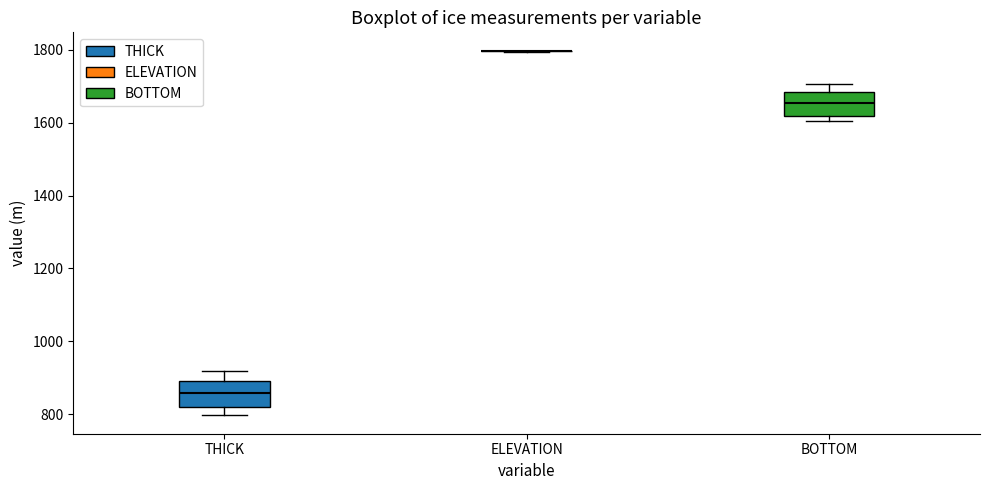

Where does the median line of the box for THICK sit on the y-axis? The values are not printed on the chart, so give them approximately, as read against the axis.

860